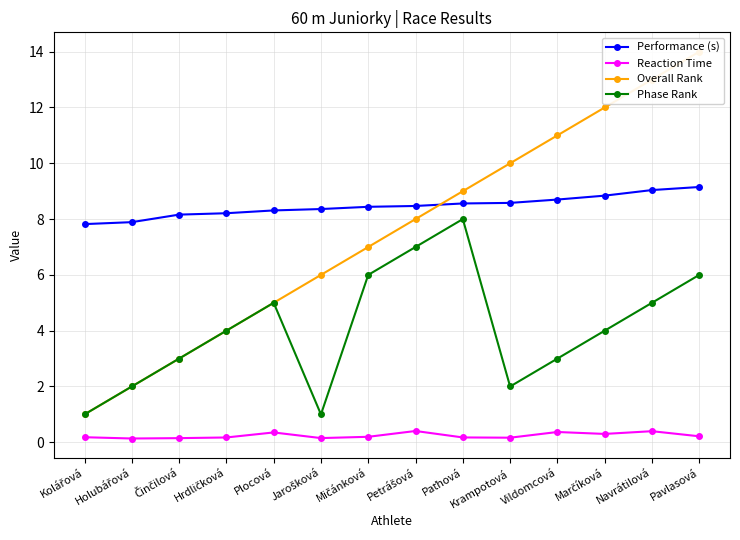

Reading right to left, list all the values displayed in this chart.

Performance (s): 9.2	9.0	8.8	8.7	8.6	8.6	8.5	8.4	8.4	8.3	8.2	8.2	7.9	7.8
Reaction Time: 0.2	0.4	0.3	0.4	0.2	0.2	0.4	0.2	0.2	0.4	0.2	0.1	0.1	0.2
Overall Rank: 14.0	13.0	12.0	11.0	10.0	9.0	8.0	7.0	6.0	5.0	4.0	3.0	2.0	1.0
Phase Rank: 6.0	5.0	4.0	3.0	2.0	8.0	7.0	6.0	1.0	5.0	4.0	3.0	2.0	1.0